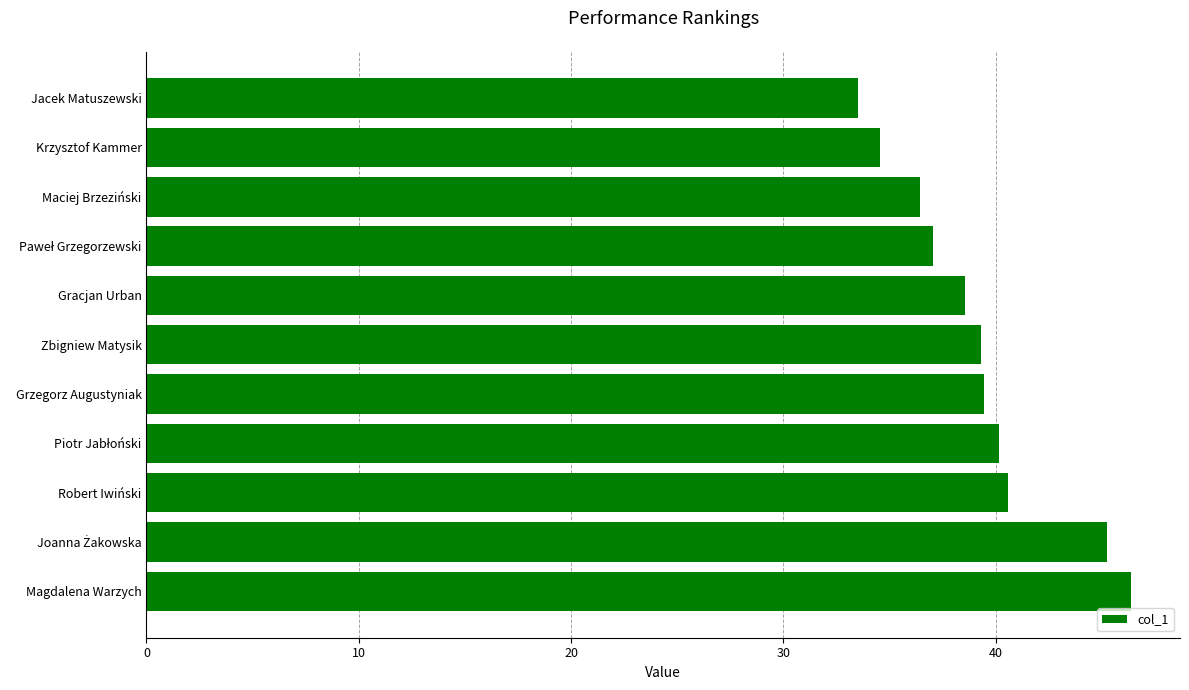

What is the greatest value displayed?

46.4